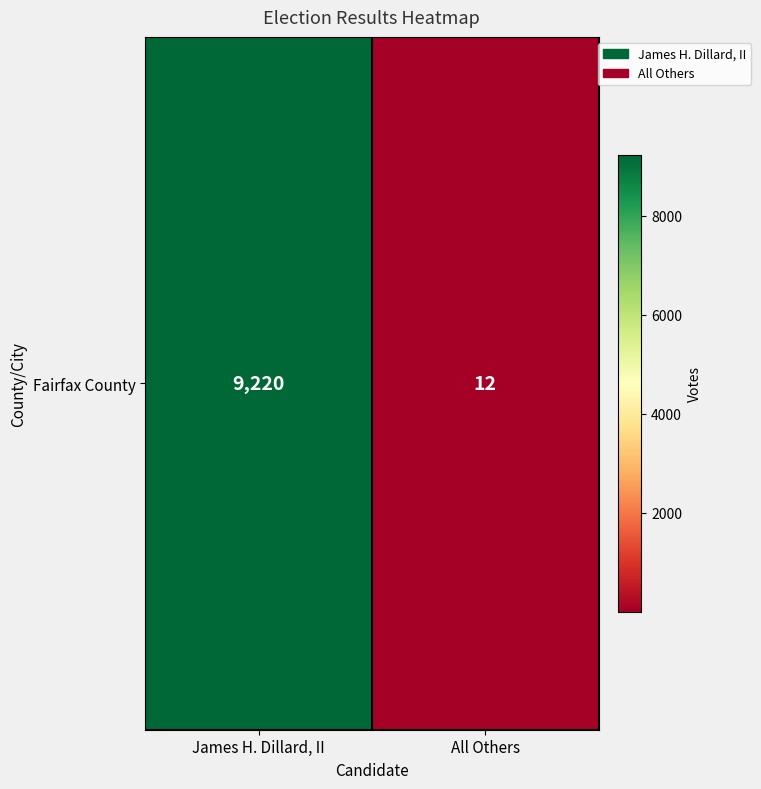

List the labels in order of value, smallest first.

All Others, James H. Dillard, II